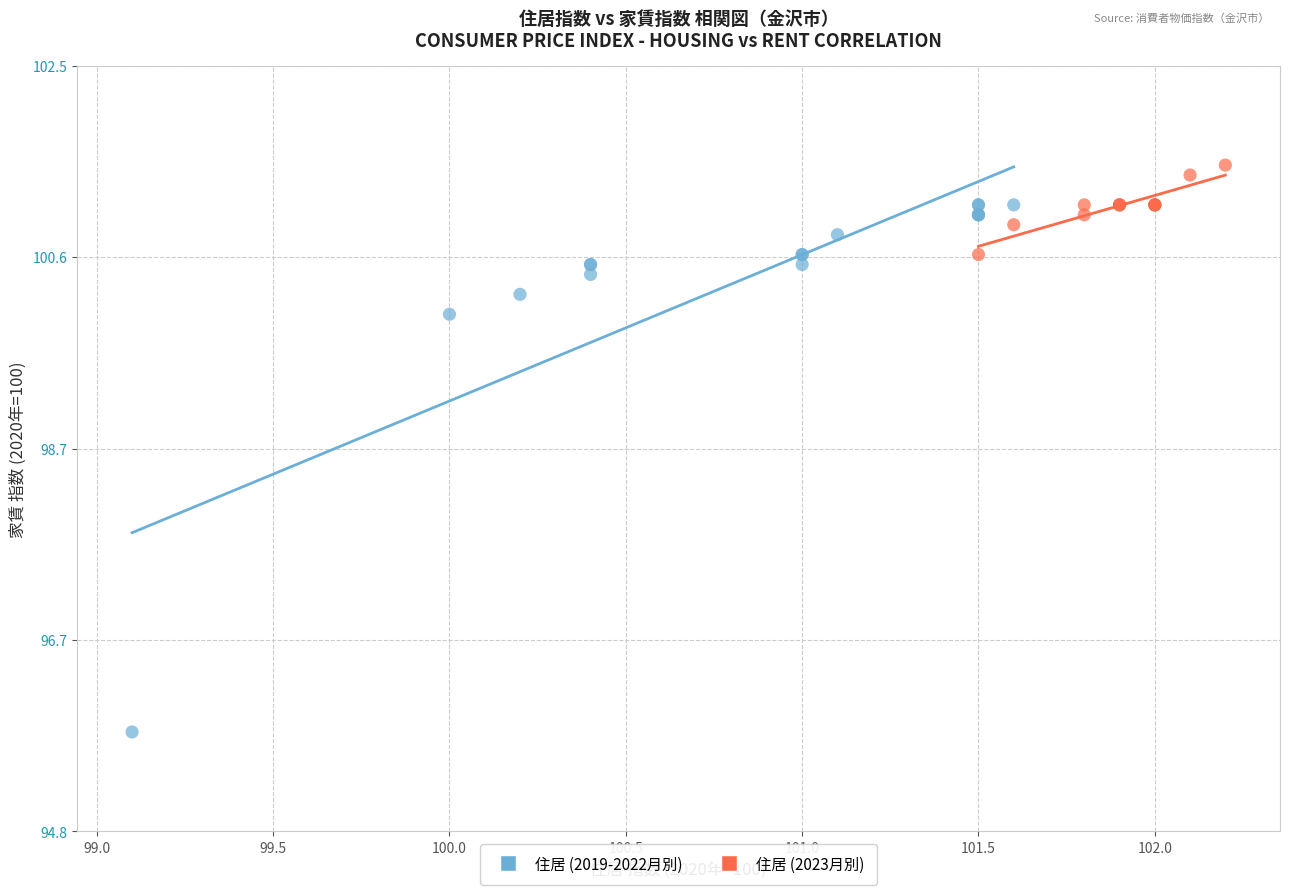

Which series has the largest Y range (max minus min)?

住居 (2019-2022月別)